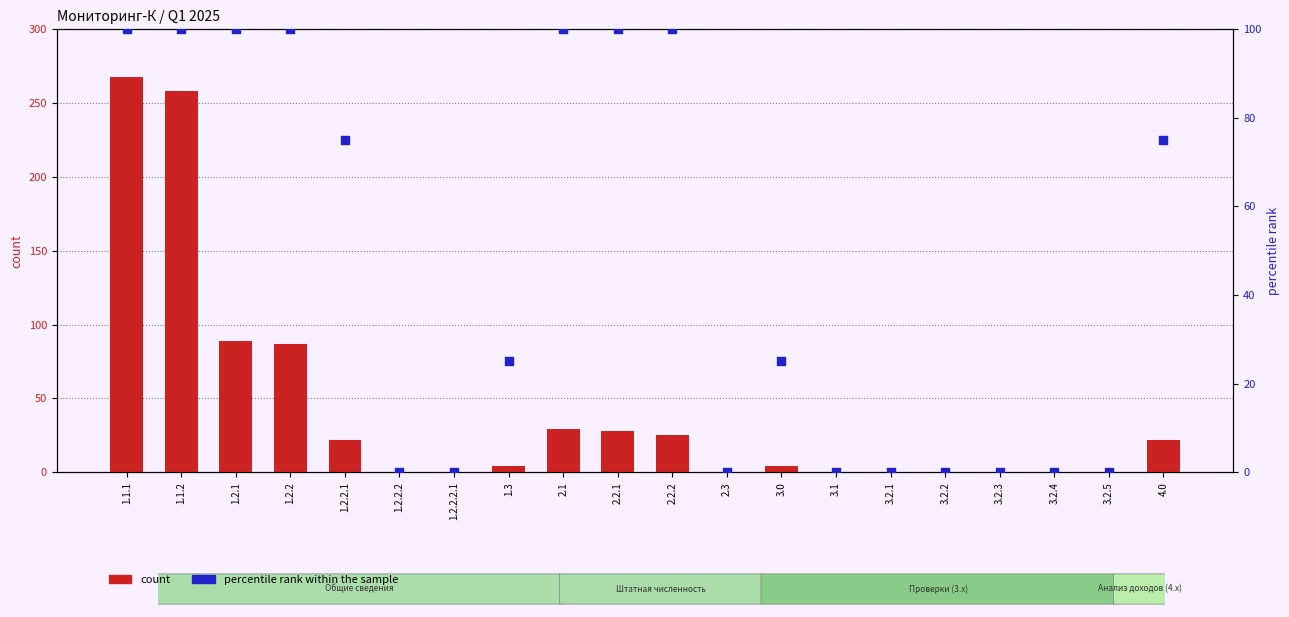

Which series contains the highest Y value?

count